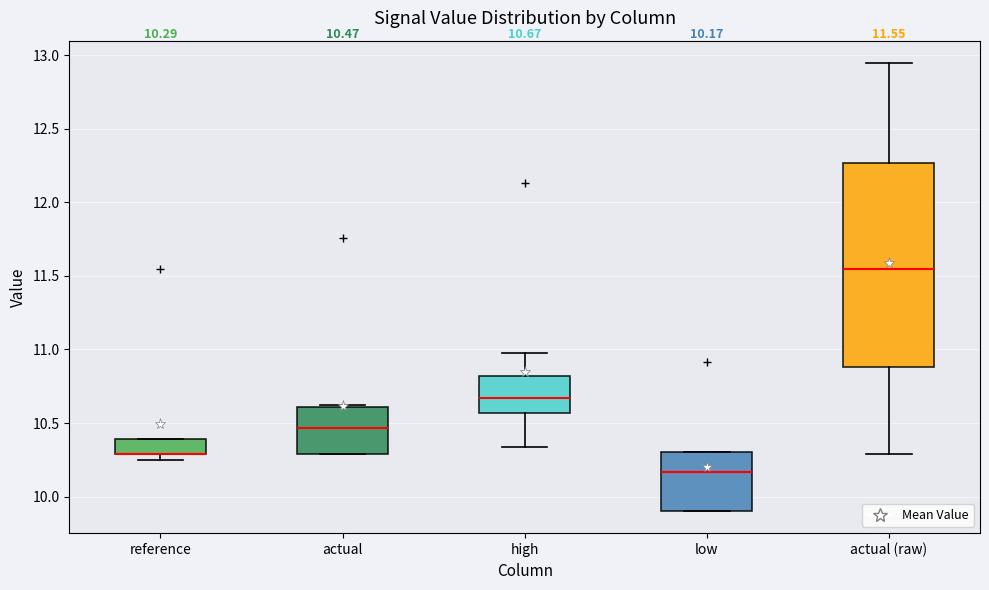

Comparing the boxes themselves (not the whiskers), which one is the tallest?

actual (raw)